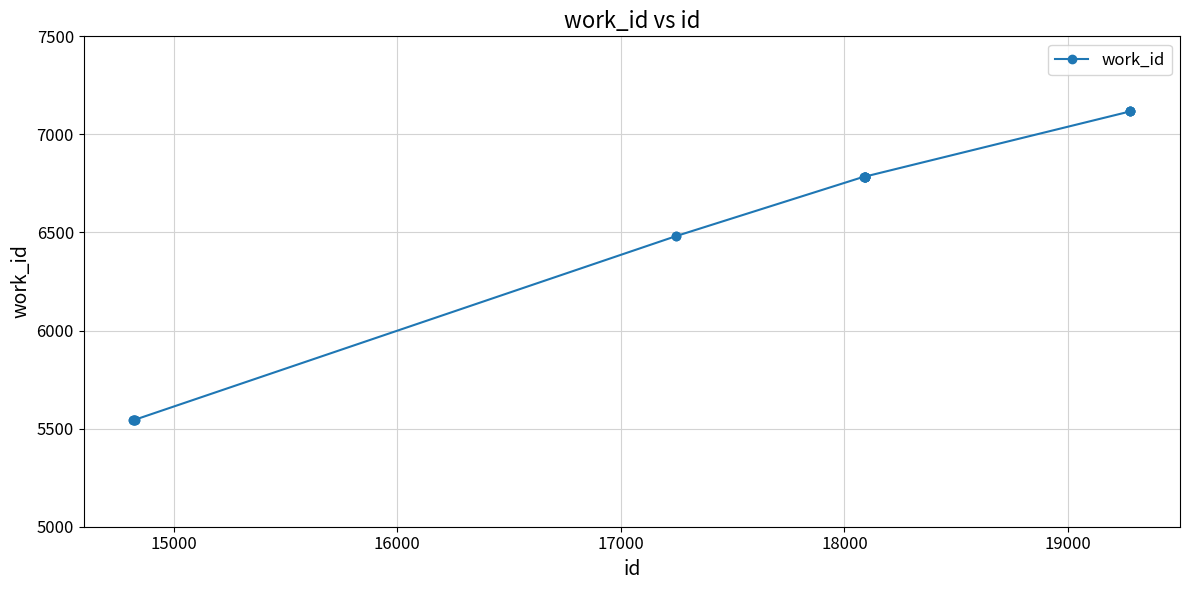

What is the greatest value displayed?

7117